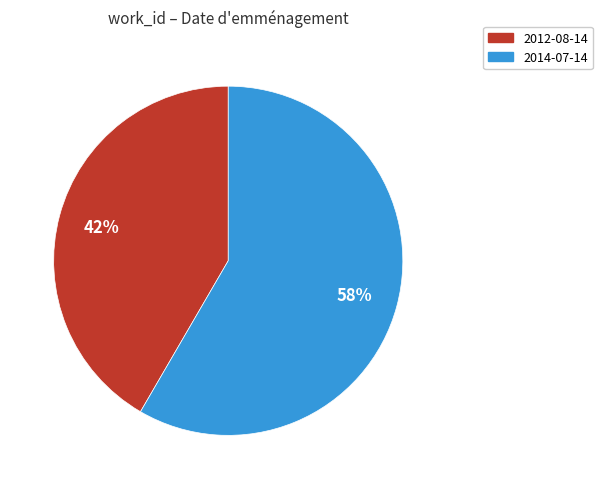

True or false: 2014-07-14 accounts for 58% of the total.

True